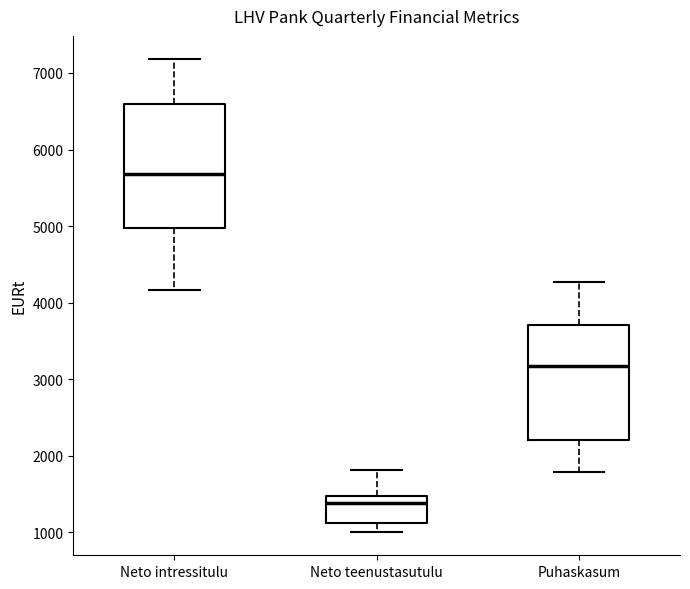

Comparing the boxes themselves (not the whiskers), which one is the tallest?

Neto intressitulu